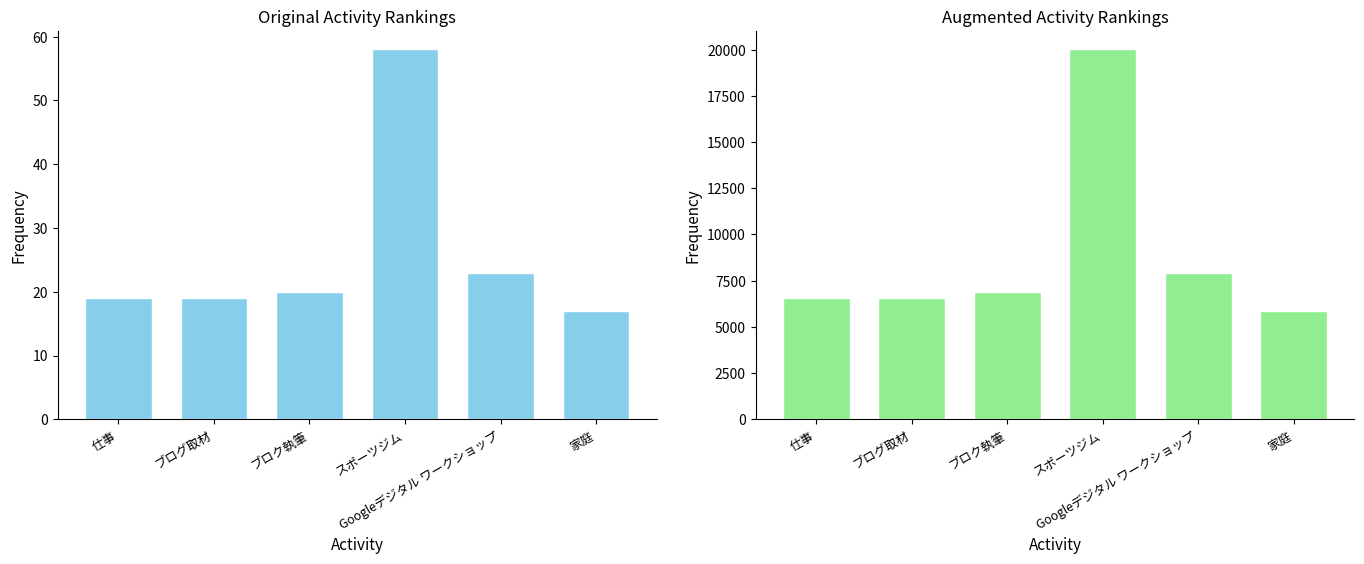

Reading right to left, what are all the values shown in this chart?

5865	7935	20010	6900	6555	6555